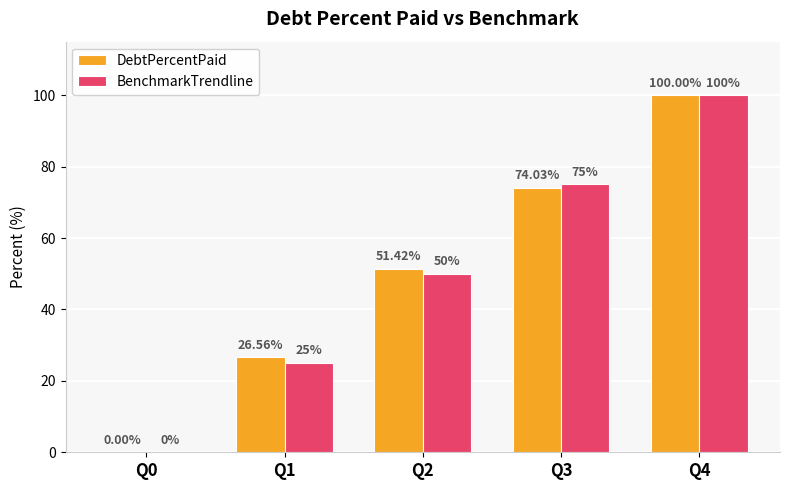

Which series changed the most between Q3 and Q4?

DebtPercentPaid